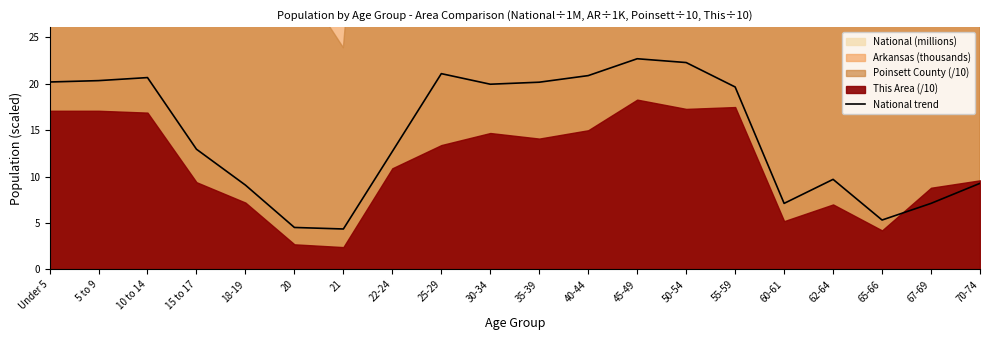

Between 20 and 15 to 17, which is larger?

15 to 17